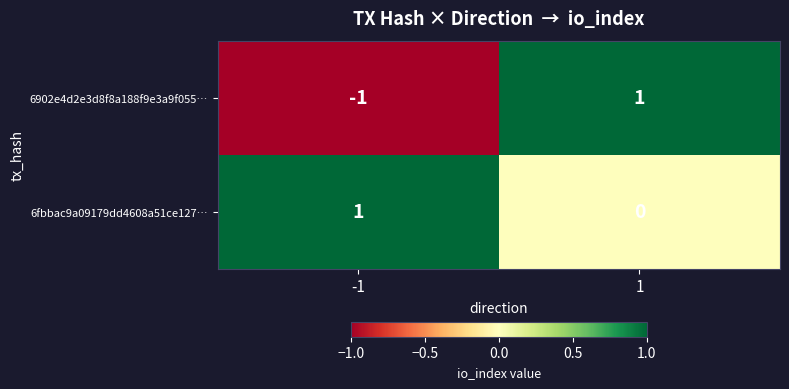

At which category is the sum across all series the highest?

1